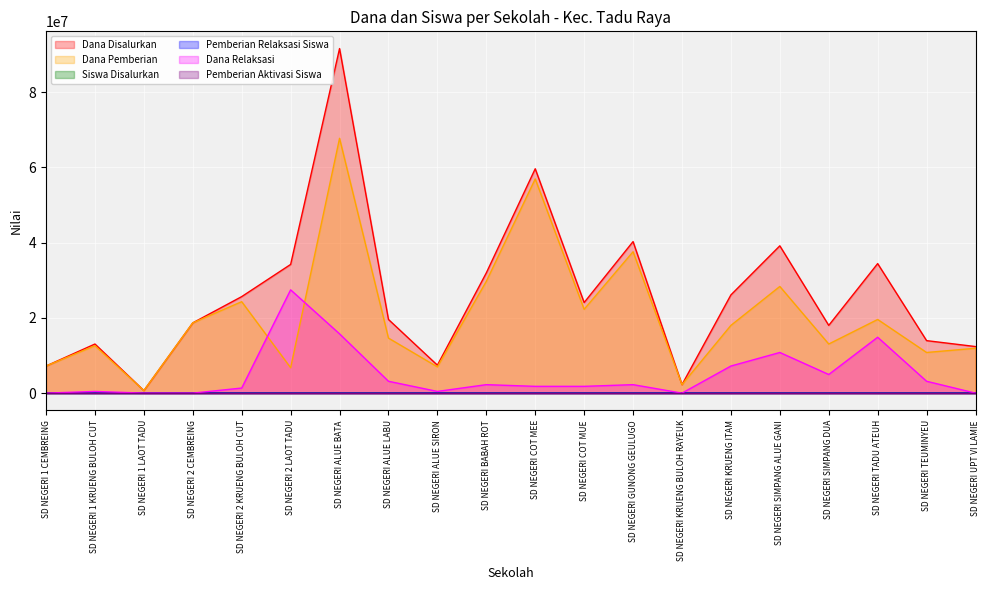

What is the value of the Dana Disalurkan point at the 17th from the left?

18000000